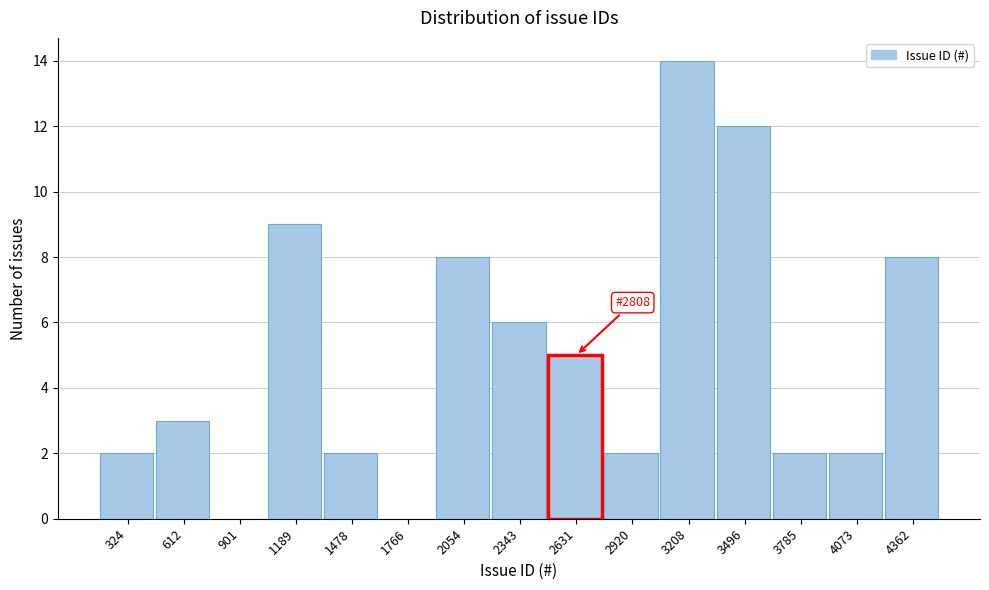

Reading left to right, what are all the values shown in this chart?

324=2	612=3	901=0	1189=9	1478=2	1766=0	2054=8	2343=6	2631=5	2920=2	3208=14	3496=12	3785=2	4073=2	4362=8